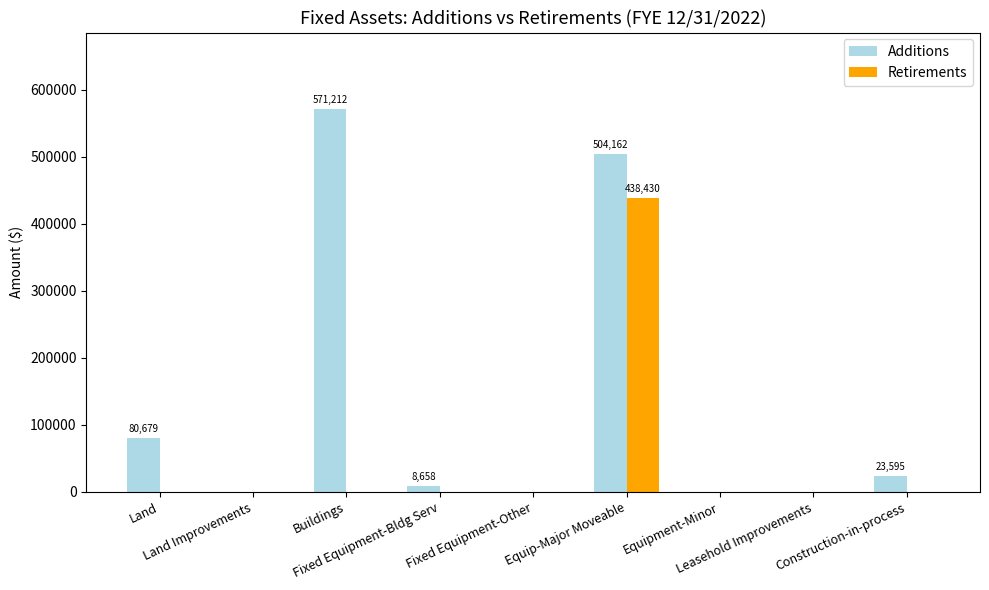

The Retirements series shows 0 at Land Improvements. True or false?

True